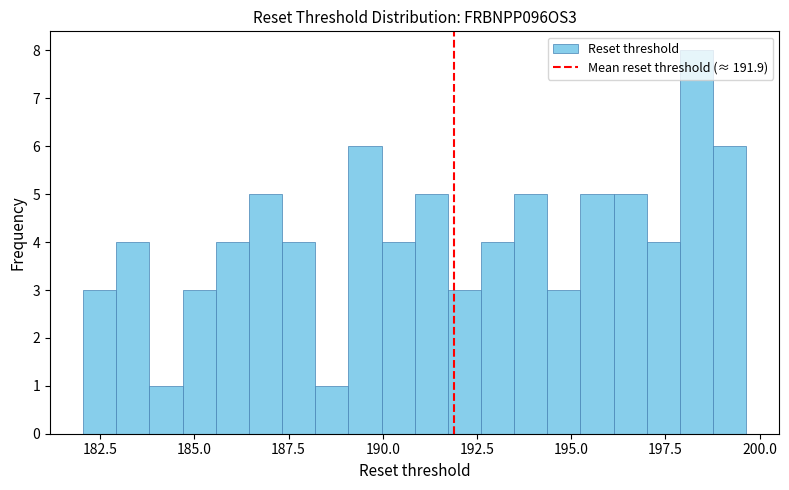

Around what value on the x-axis is the tallest bar? Give the approximate position of its centre, as read against the axis.

198.5